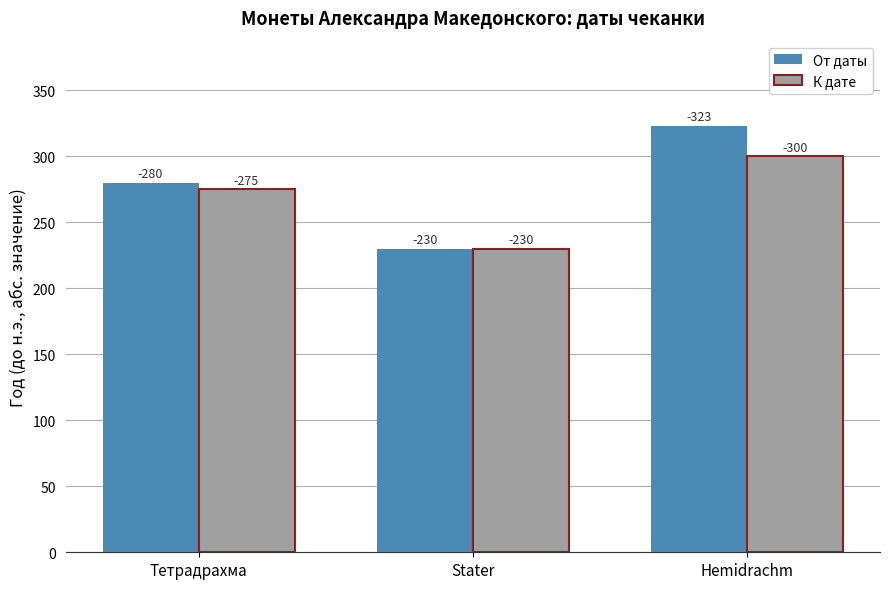

How many groups of bars are there?

3